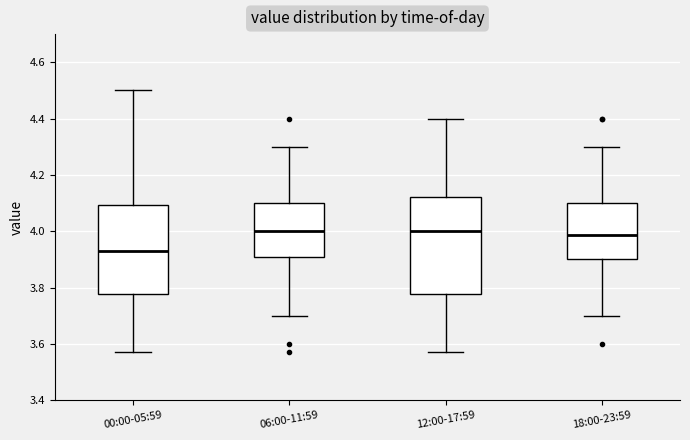

Comparing the boxes themselves (not the whiskers), which one is the tallest?

12:00-17:59